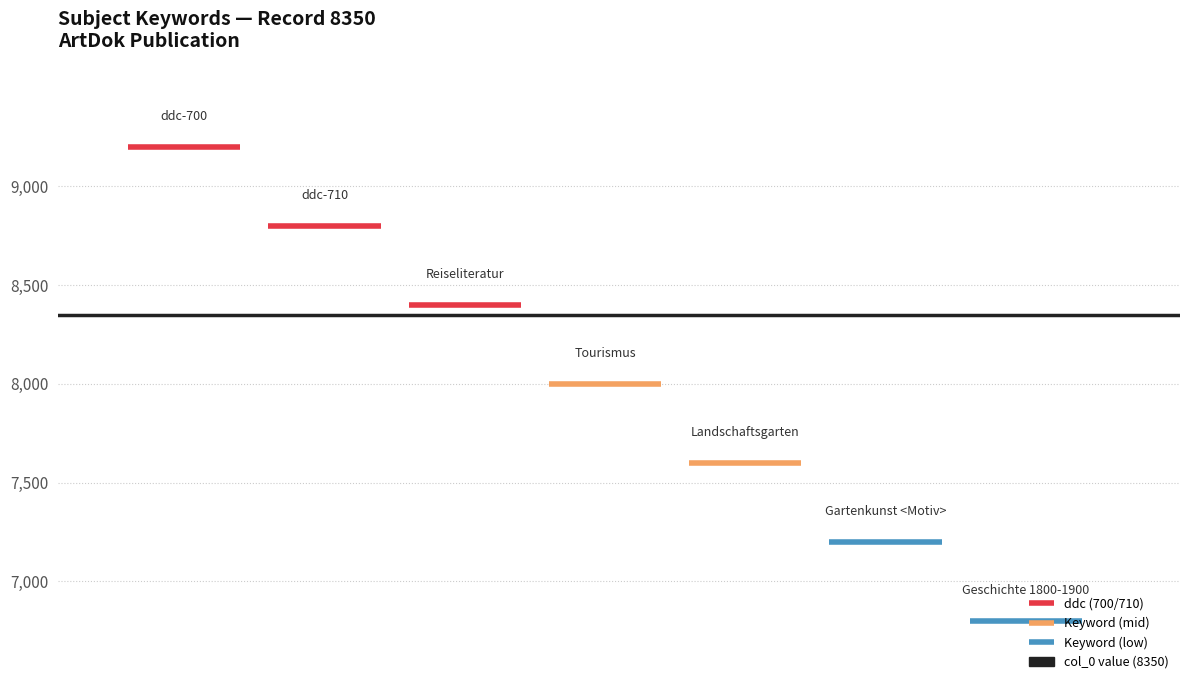

Is the value of ddc (700/710) at 1 greater than the value of Keyword (low) at 1?

Yes